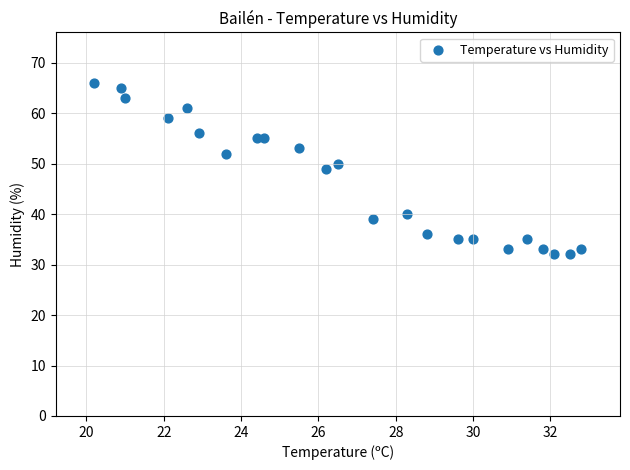

What is the range of Y values (max minus min)?

34